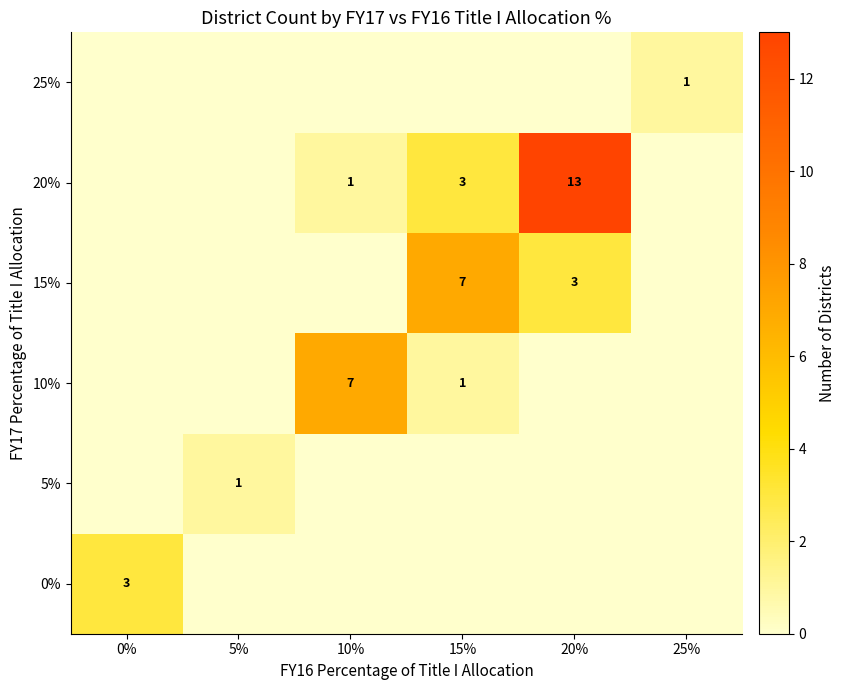

Is it true that 20% equals 13 at 20%?

True